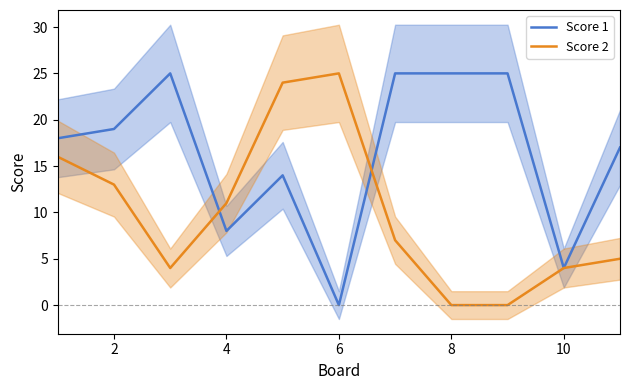

The Score 2 series shows 0 at 8. True or false?

True